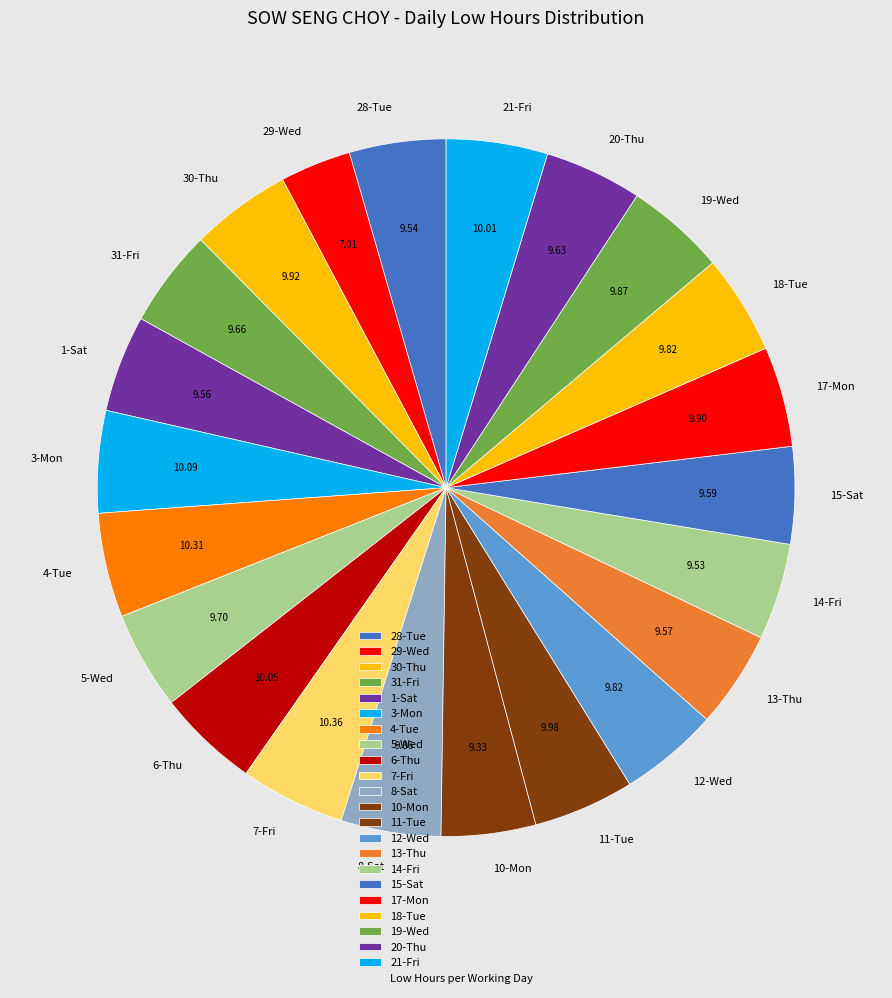

Is there any slice that represents more than half of the pie?

No